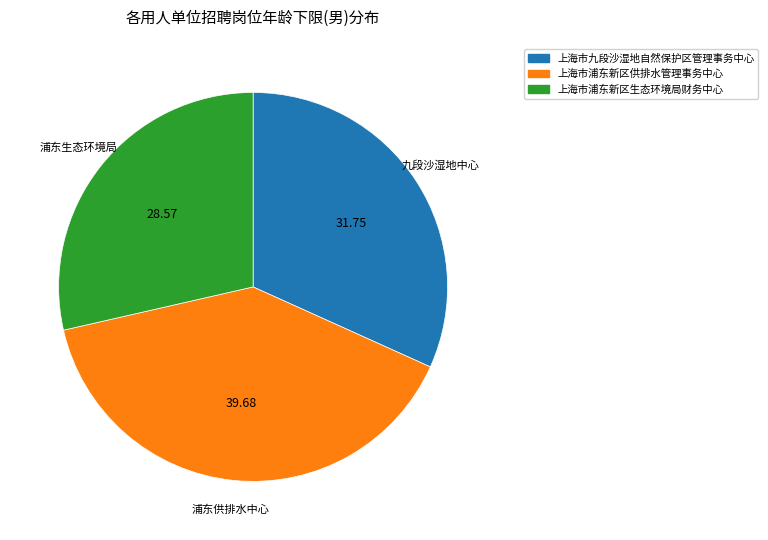

How many slices are in this pie chart?

3